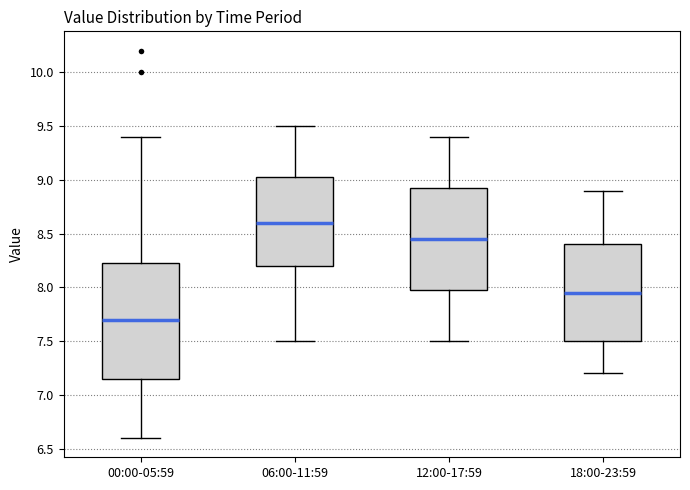

Reading left to right, read every box against the y-axis: the position of its median line, the range the box covers, and the ends of its whiskers. The values are not printed on the chart, so give them approximately, as read against the axis.

00:00-05:59: median 7.70, box 7.15 to 8.25, whiskers 6.60 to 9.40
06:00-11:59: median 8.60, box 8.20 to 9.05, whiskers 7.50 to 9.50
12:00-17:59: median 8.45, box 8.00 to 8.95, whiskers 7.50 to 9.40
18:00-23:59: median 7.95, box 7.50 to 8.40, whiskers 7.20 to 8.90